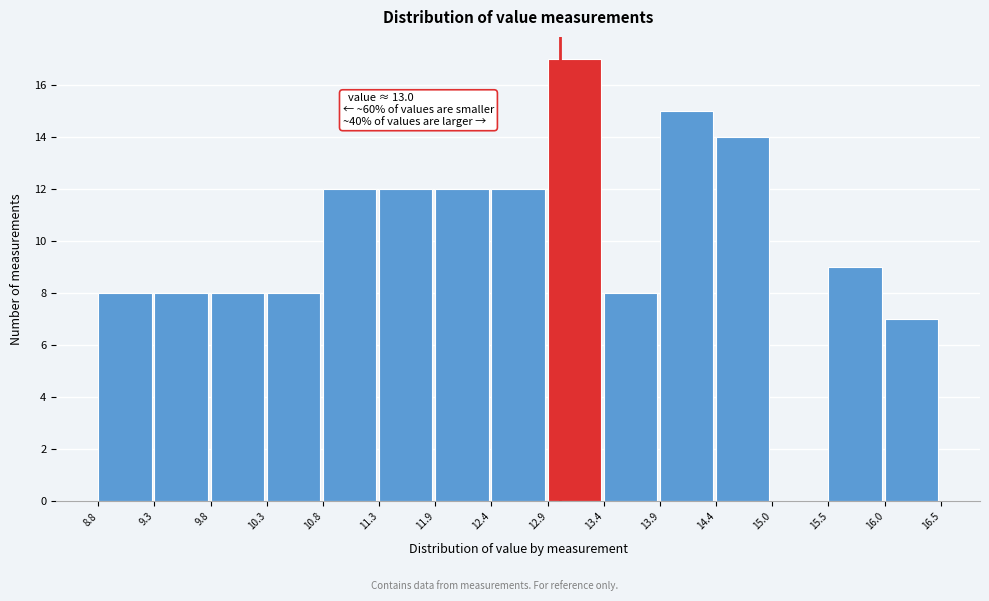

Which range on the x-axis has the tallest bar?

12.9 to 13.4